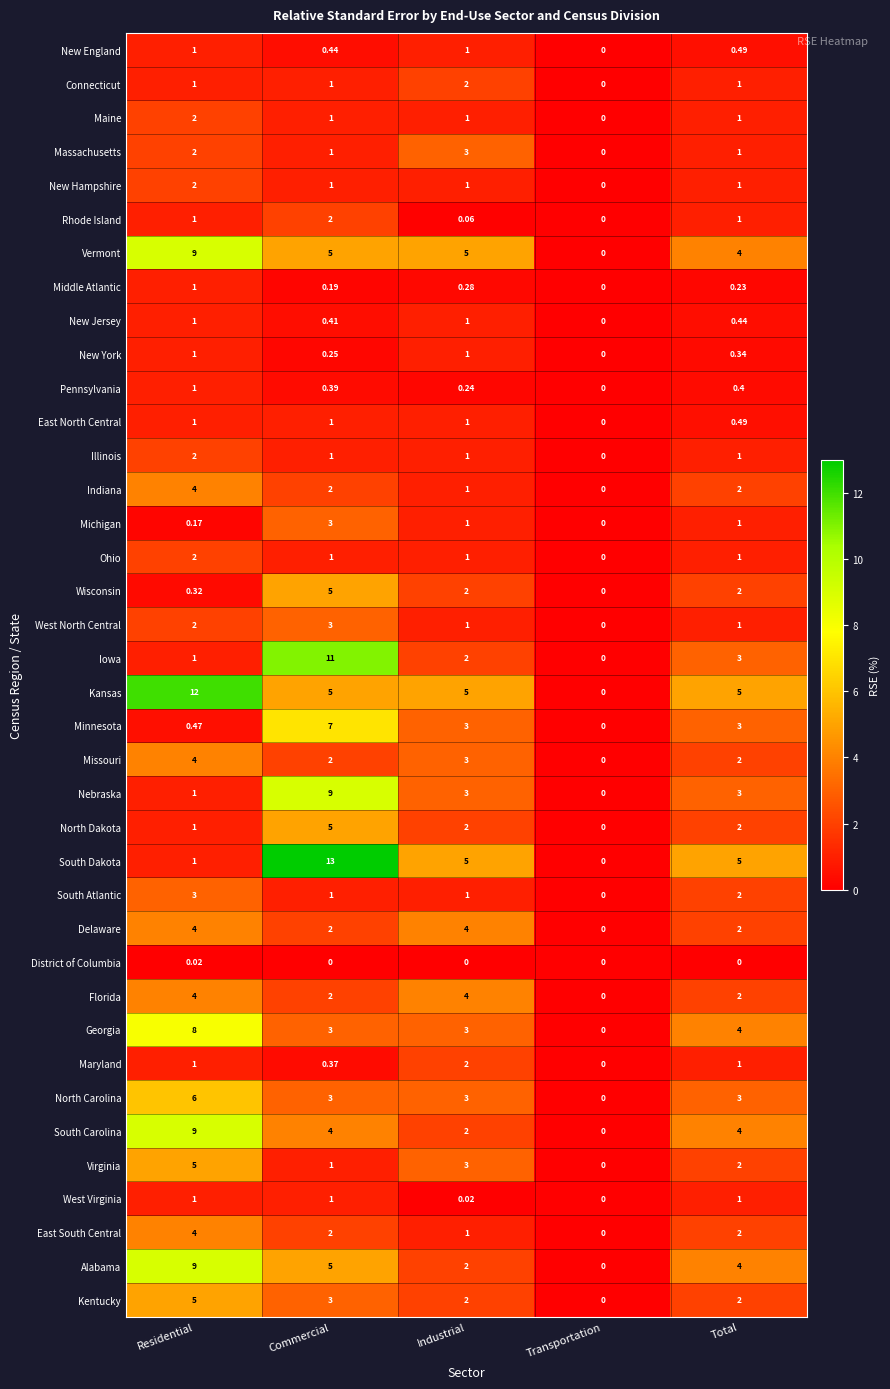

Is the value of Kansas at Commercial greater than the value of East South Central at Commercial?

Yes